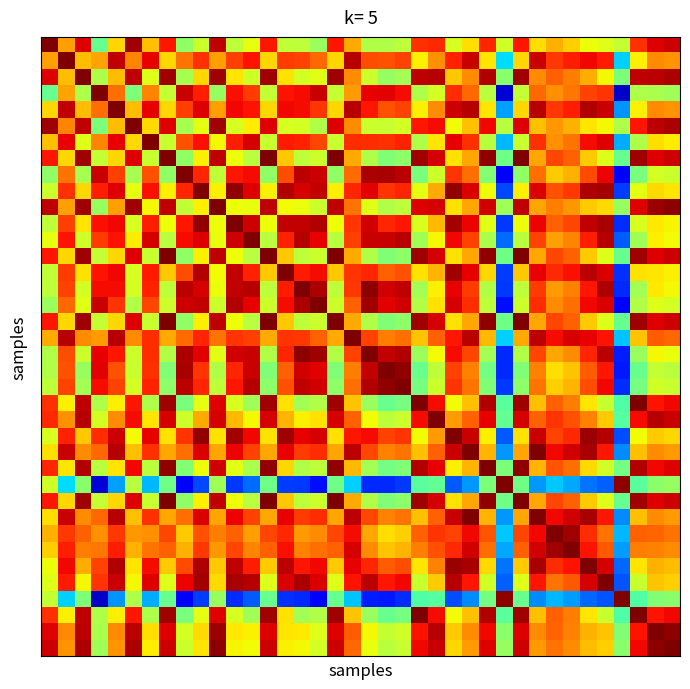

At which category is the sum across all series the highest?

25